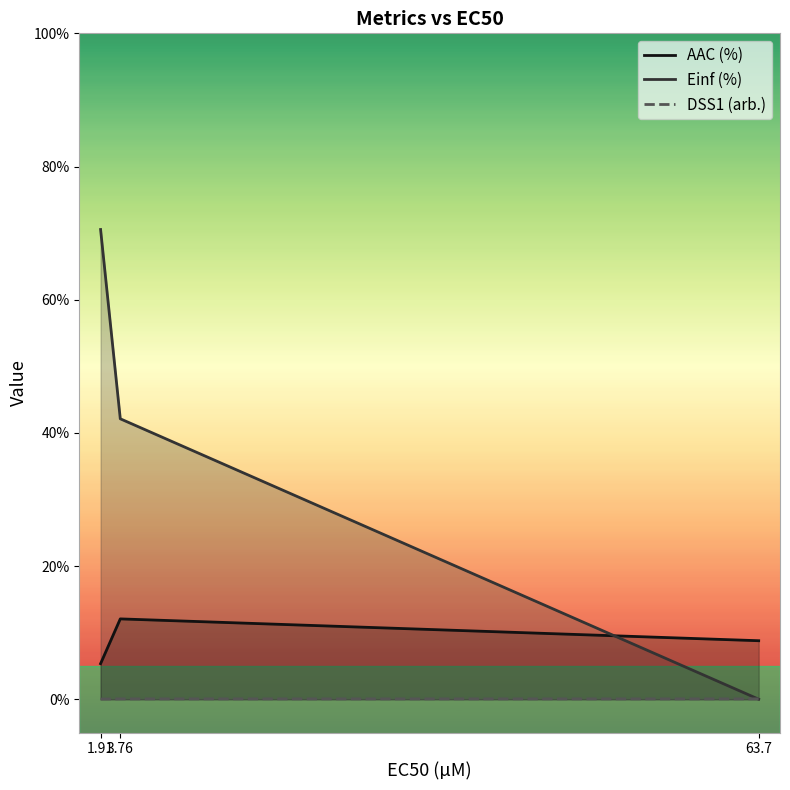

What is the sum of all AAC (%) values?

26.2